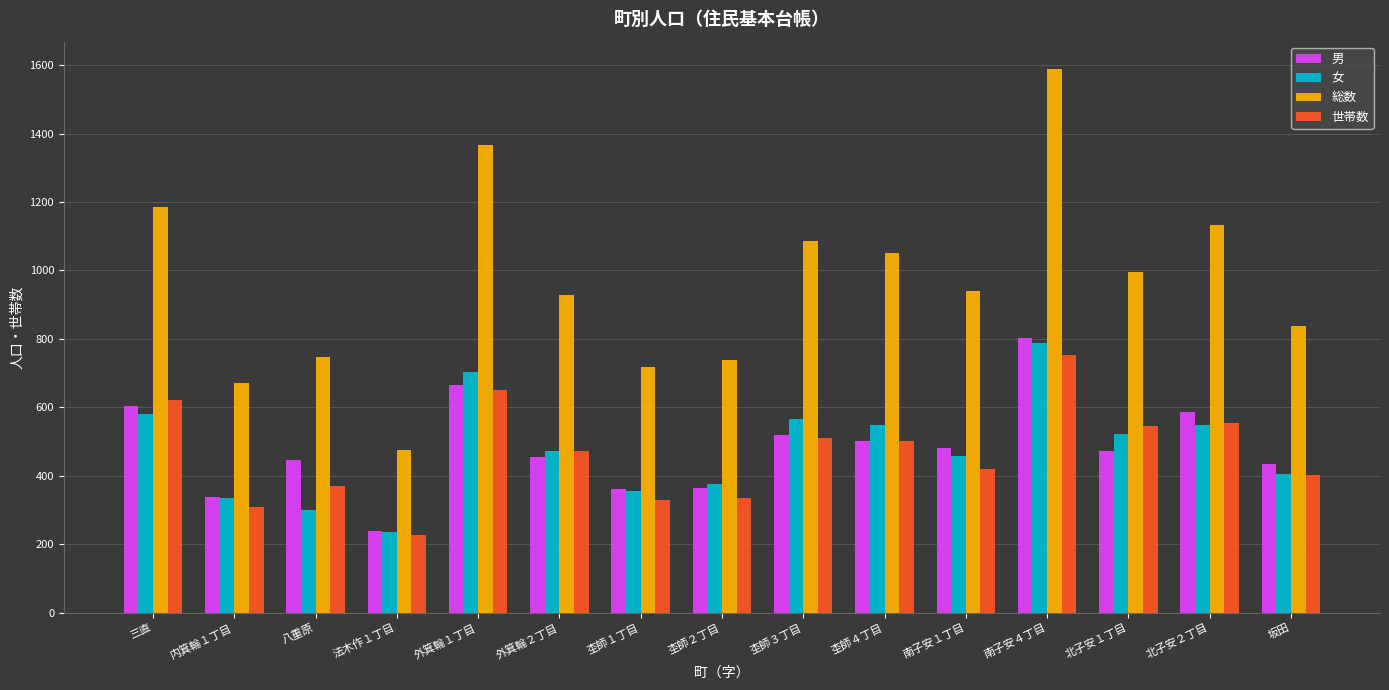

What is the label of the 8th bar from the right?

杢師２丁目